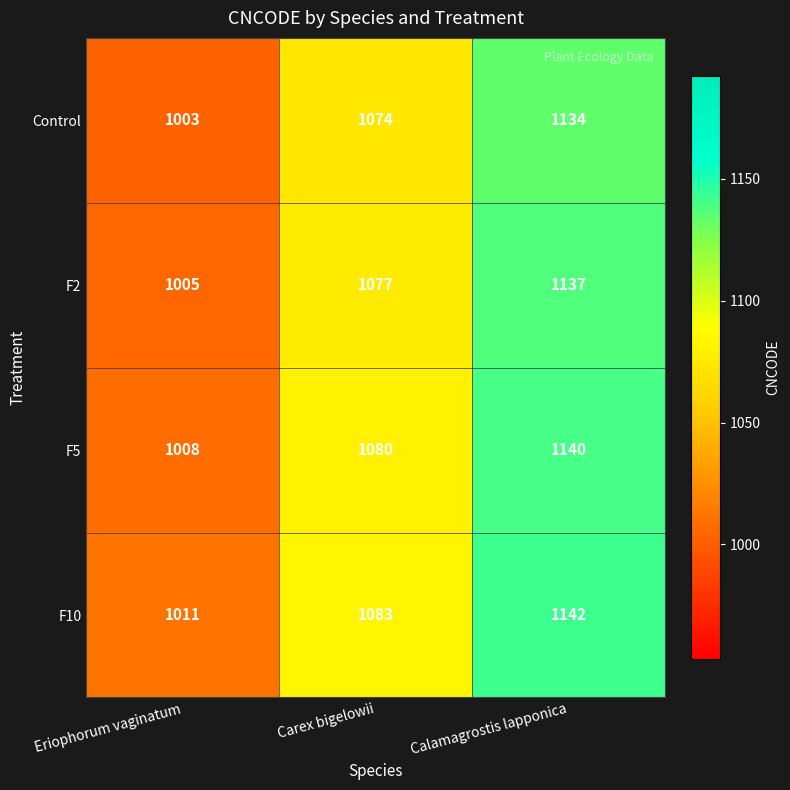

What is the sum of all F10 values?

3236